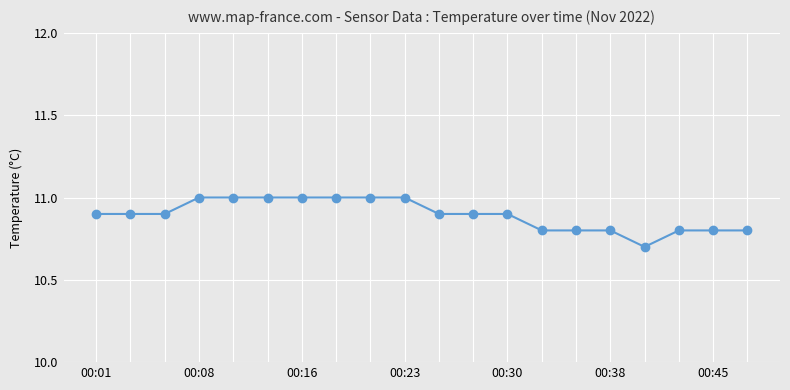

What is the greatest value displayed?

11.0